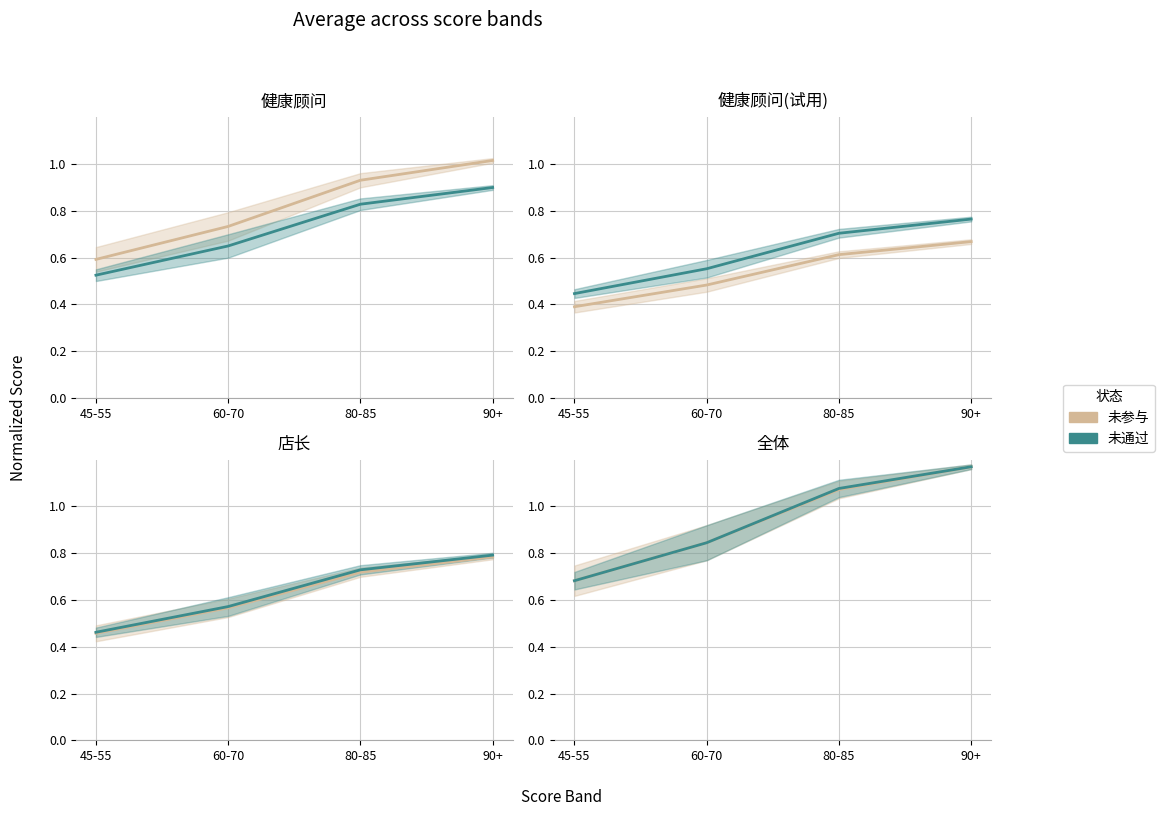

What is the sum of the 未参与 values at 45-55 and 80-85?

1.8